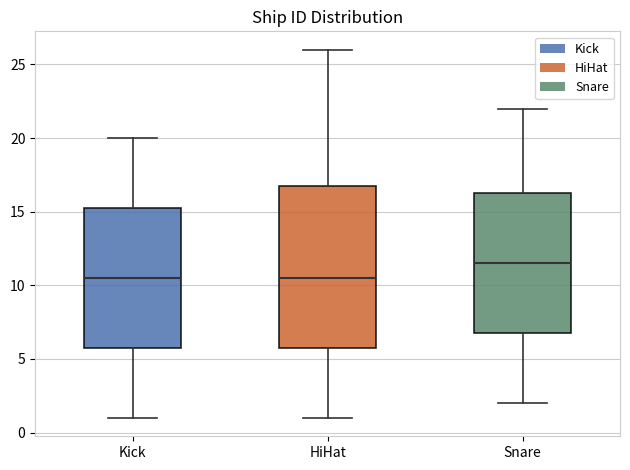

Reading left to right, transcribe this box plot: for each box, give where its median line is, the range the box spans, and where its two whiskers end, as read against the y-axis. The values are not printed on the chart, so give them approximately, as read against the axis.

Kick: median 10.5, box 6.0 to 15.5, whiskers 1.0 to 20.0
HiHat: median 10.5, box 6.0 to 17.0, whiskers 1.0 to 26.0
Snare: median 11.5, box 7.0 to 16.5, whiskers 2.0 to 22.0